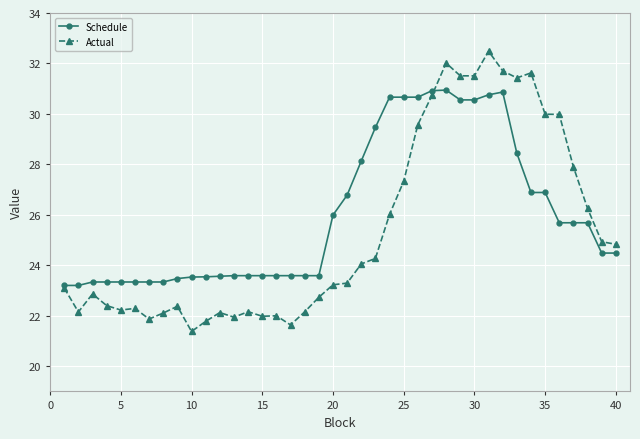

True or false: Schedule has more than 1 interior local peaks.

True